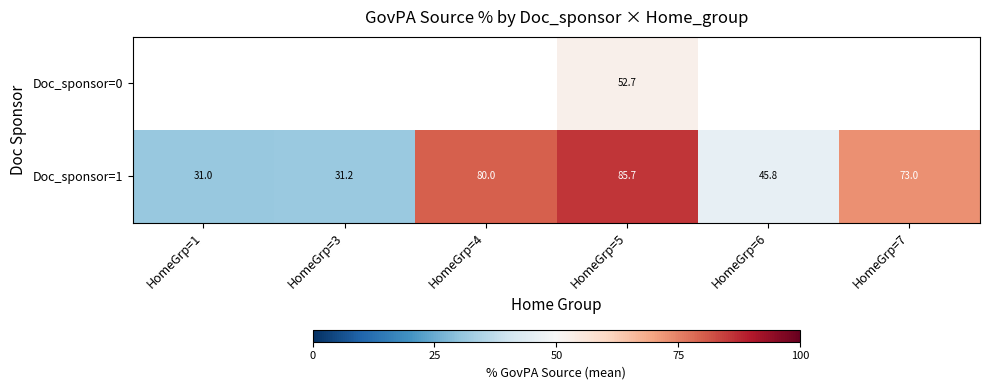

What is the minimum value shown in the chart?

31.0